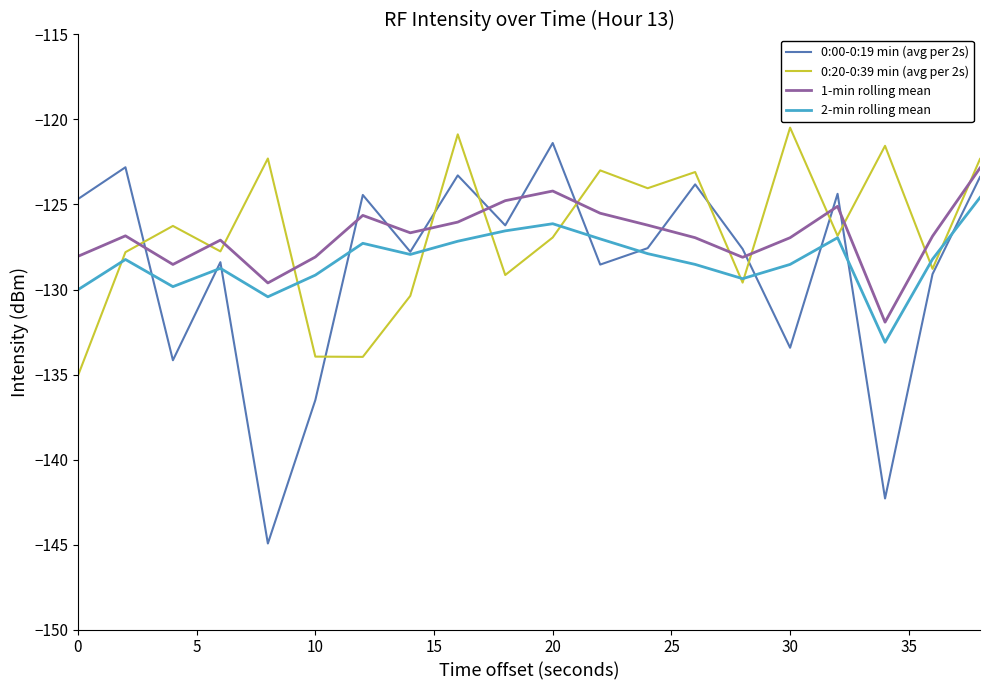

How many interior local valleys does the 0:00-0:19 min (avg per 2s) series have?

7